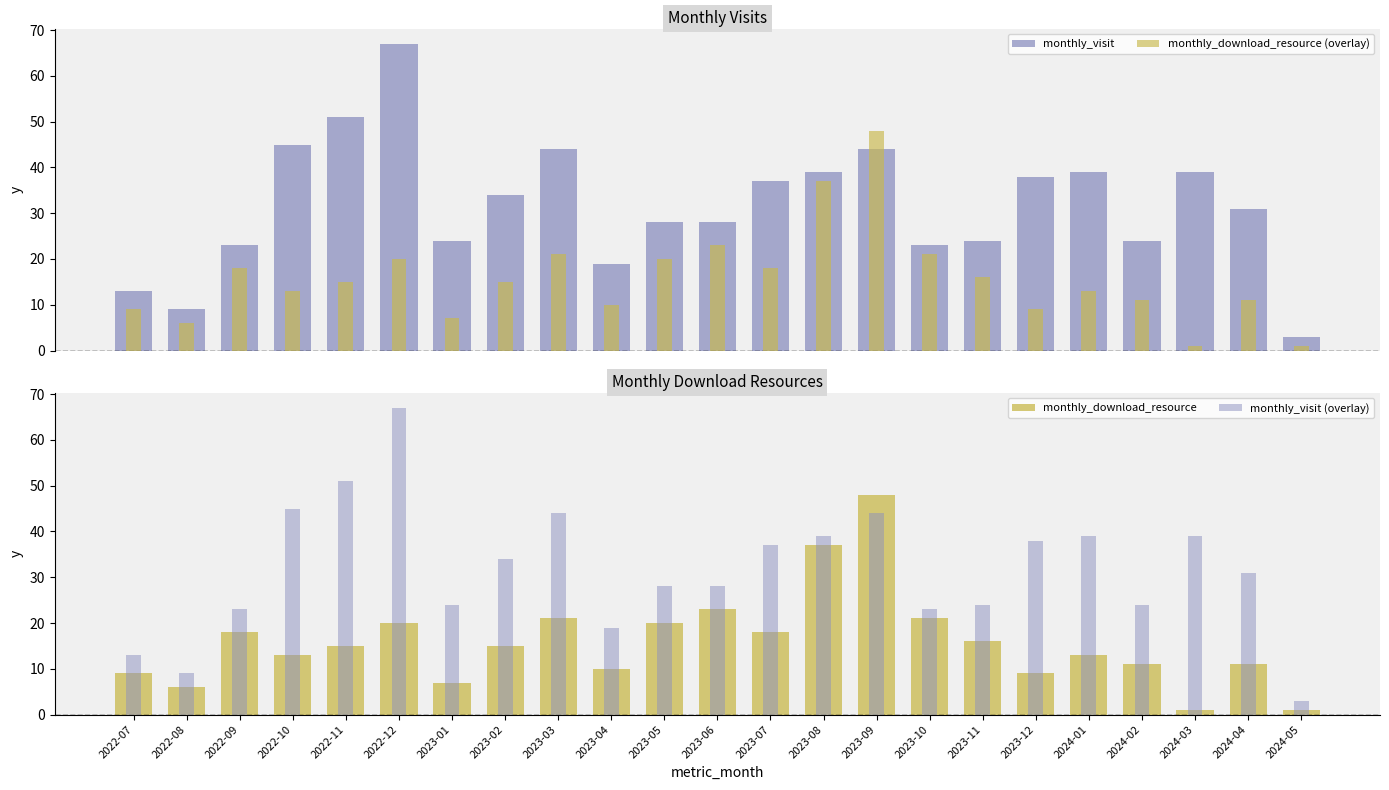

The monthly_download_resource (overlay) series shows 20 at 2024-01. True or false?

False